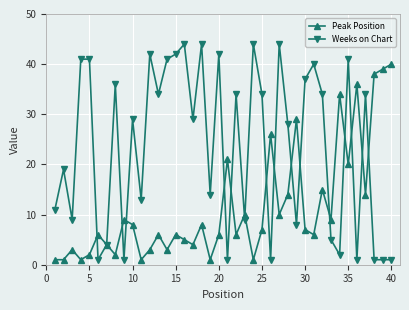

Does the chart have visible grid lines?

Yes